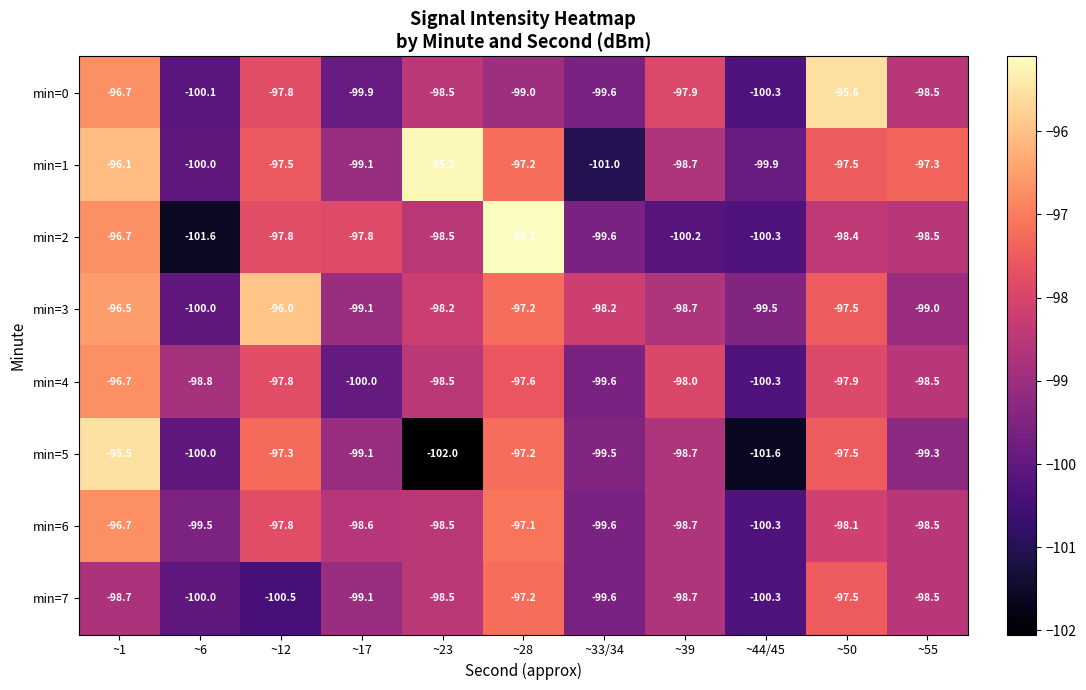

Which series changed the most between ~23 and ~50?

min=5